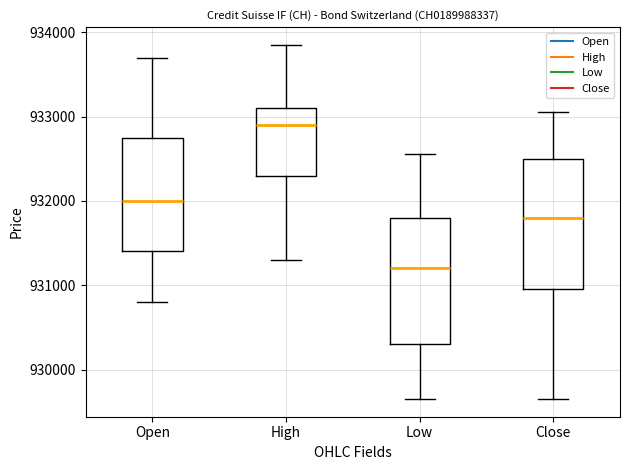

Reading left to right, transcribe this box plot: for each box, give where its median line is, the range the box spans, and where its two whiskers end, as read against the y-axis. The values are not printed on the chart, so give them approximately, as read against the axis.

Open: median 932000, box 931400 to 932800, whiskers 930800 to 933700
High: median 932900, box 932300 to 933100, whiskers 931300 to 933900
Low: median 931200, box 930300 to 931800, whiskers 929700 to 932600
Close: median 931800, box 931000 to 932500, whiskers 929700 to 933100